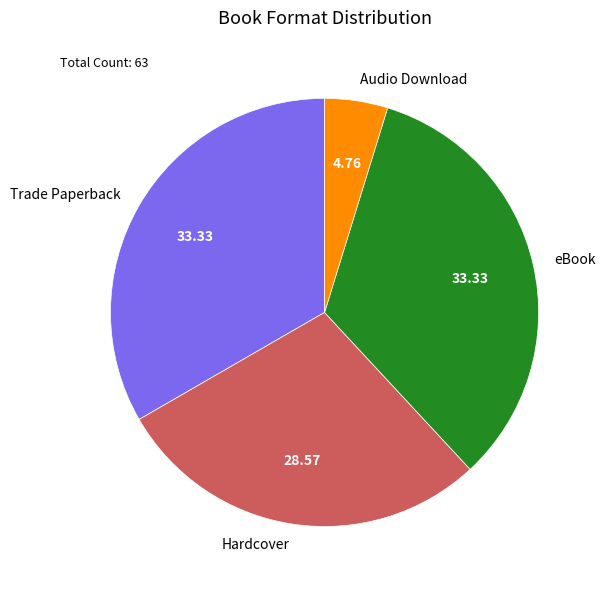

Approximately how many times larger is the value at Trade Paperback compared to eBook?

1.0